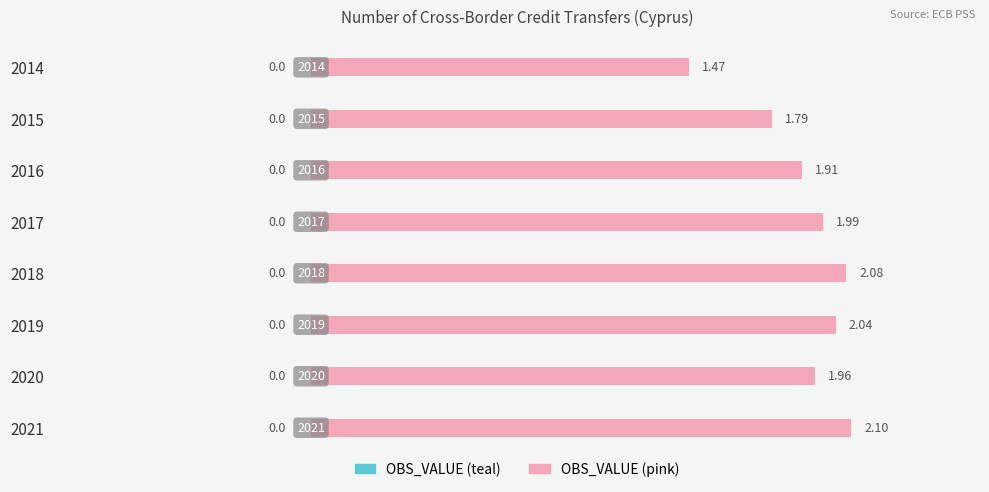

Does the chart contain any negative values?

No